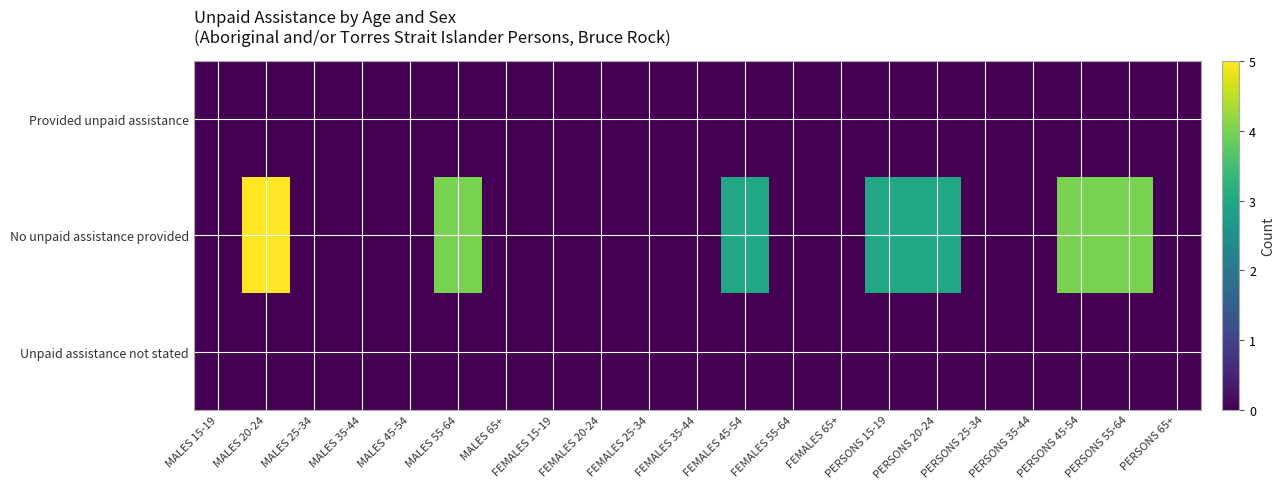

Count the number of data series in this chart.

3